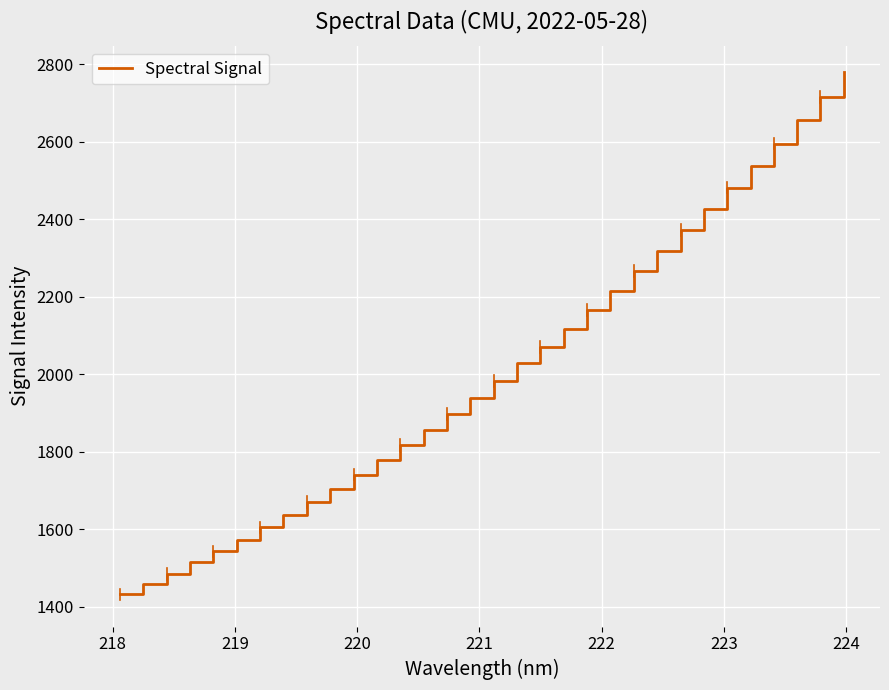

What is the difference between the maximum and minimum values?

1347.2